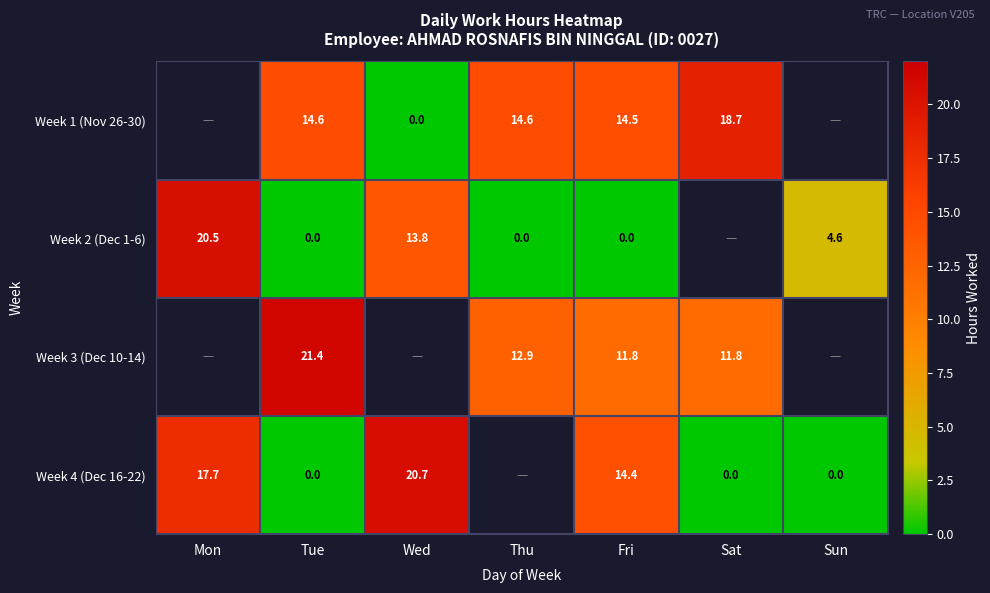

Is it true that Week 4 (Dec 16-22) equals 33.5 at Wed?

False